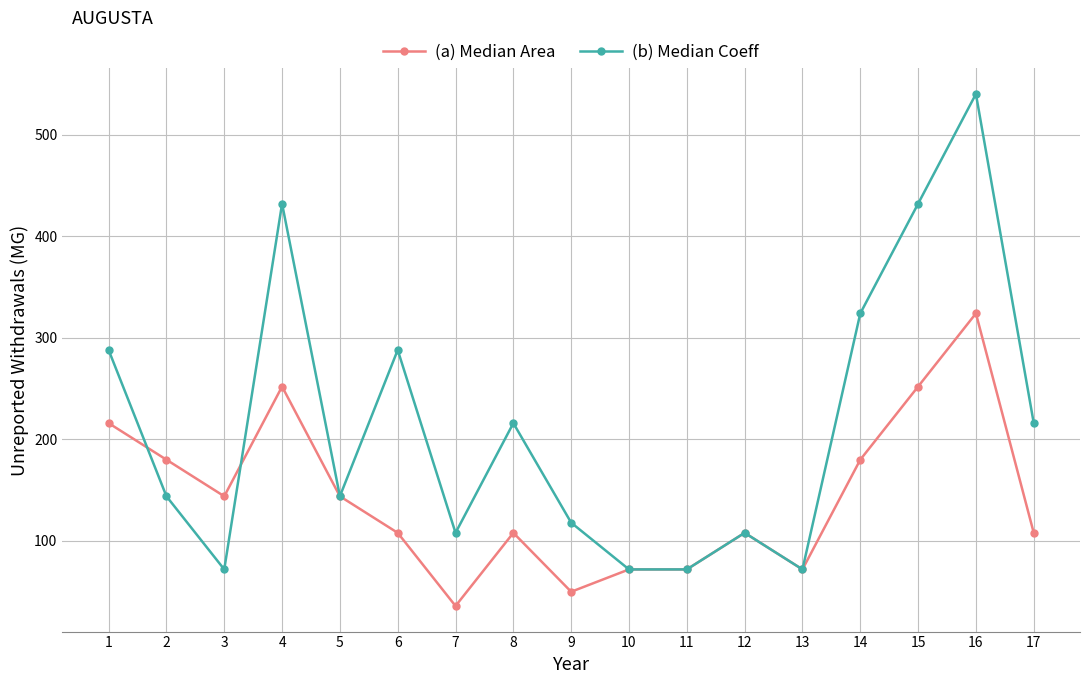

What is the total value across all series at 9?

168